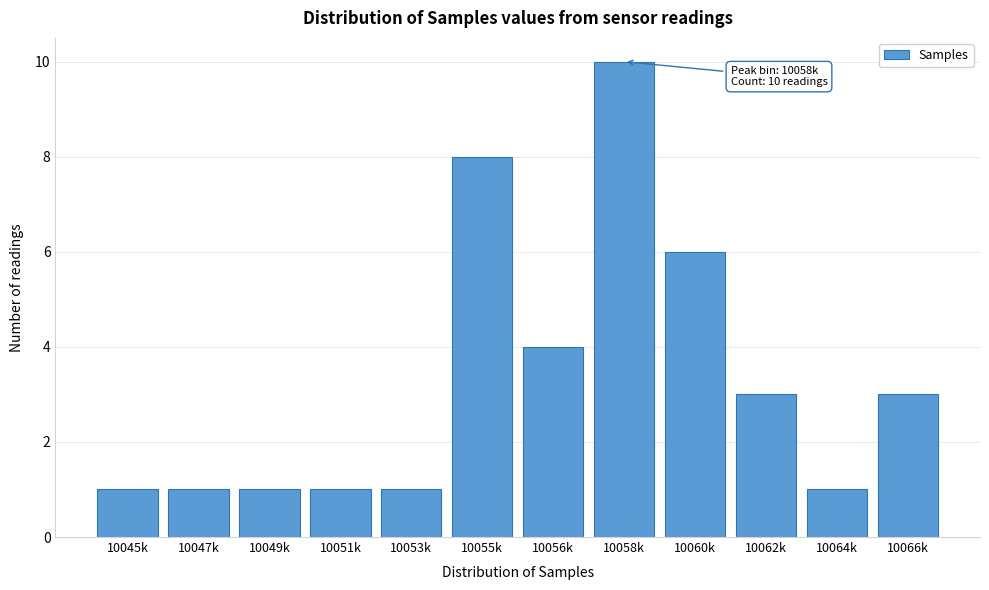

Reading left to right, extract all data points from this chart.

10045k=1	10047k=1	10049k=1	10051k=1	10053k=1	10055k=8	10056k=4	10058k=10	10060k=6	10062k=3	10064k=1	10066k=3